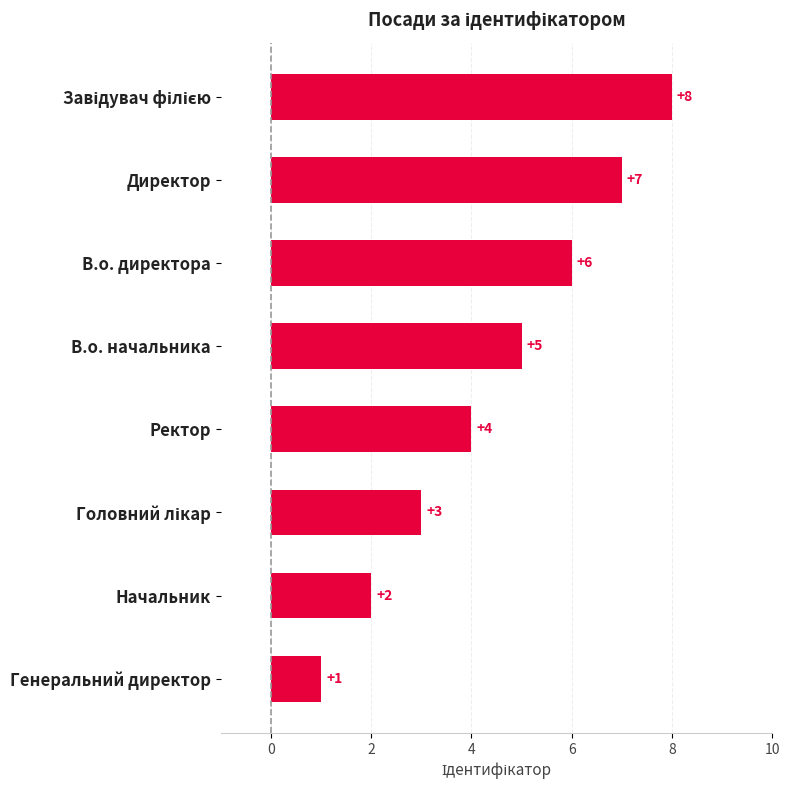

Reading top to bottom, what are all the values shown in this chart?

8	7	6	5	4	3	2	1